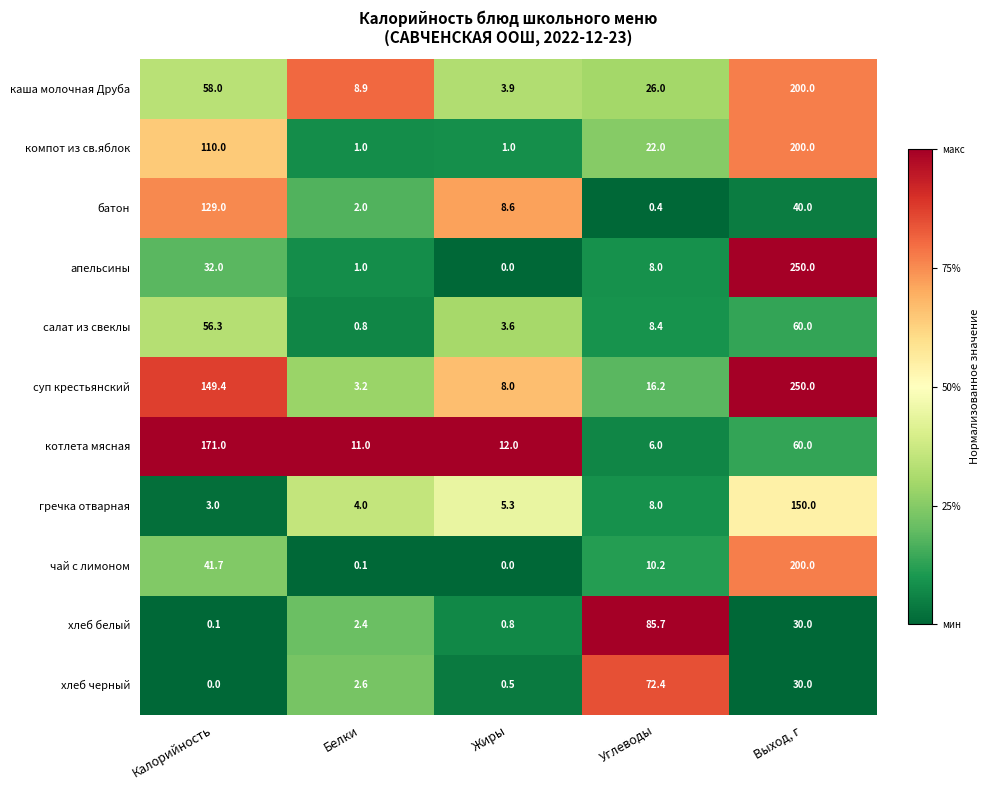

What is the difference between the батон values at Жиры and Выход, г?

31.4